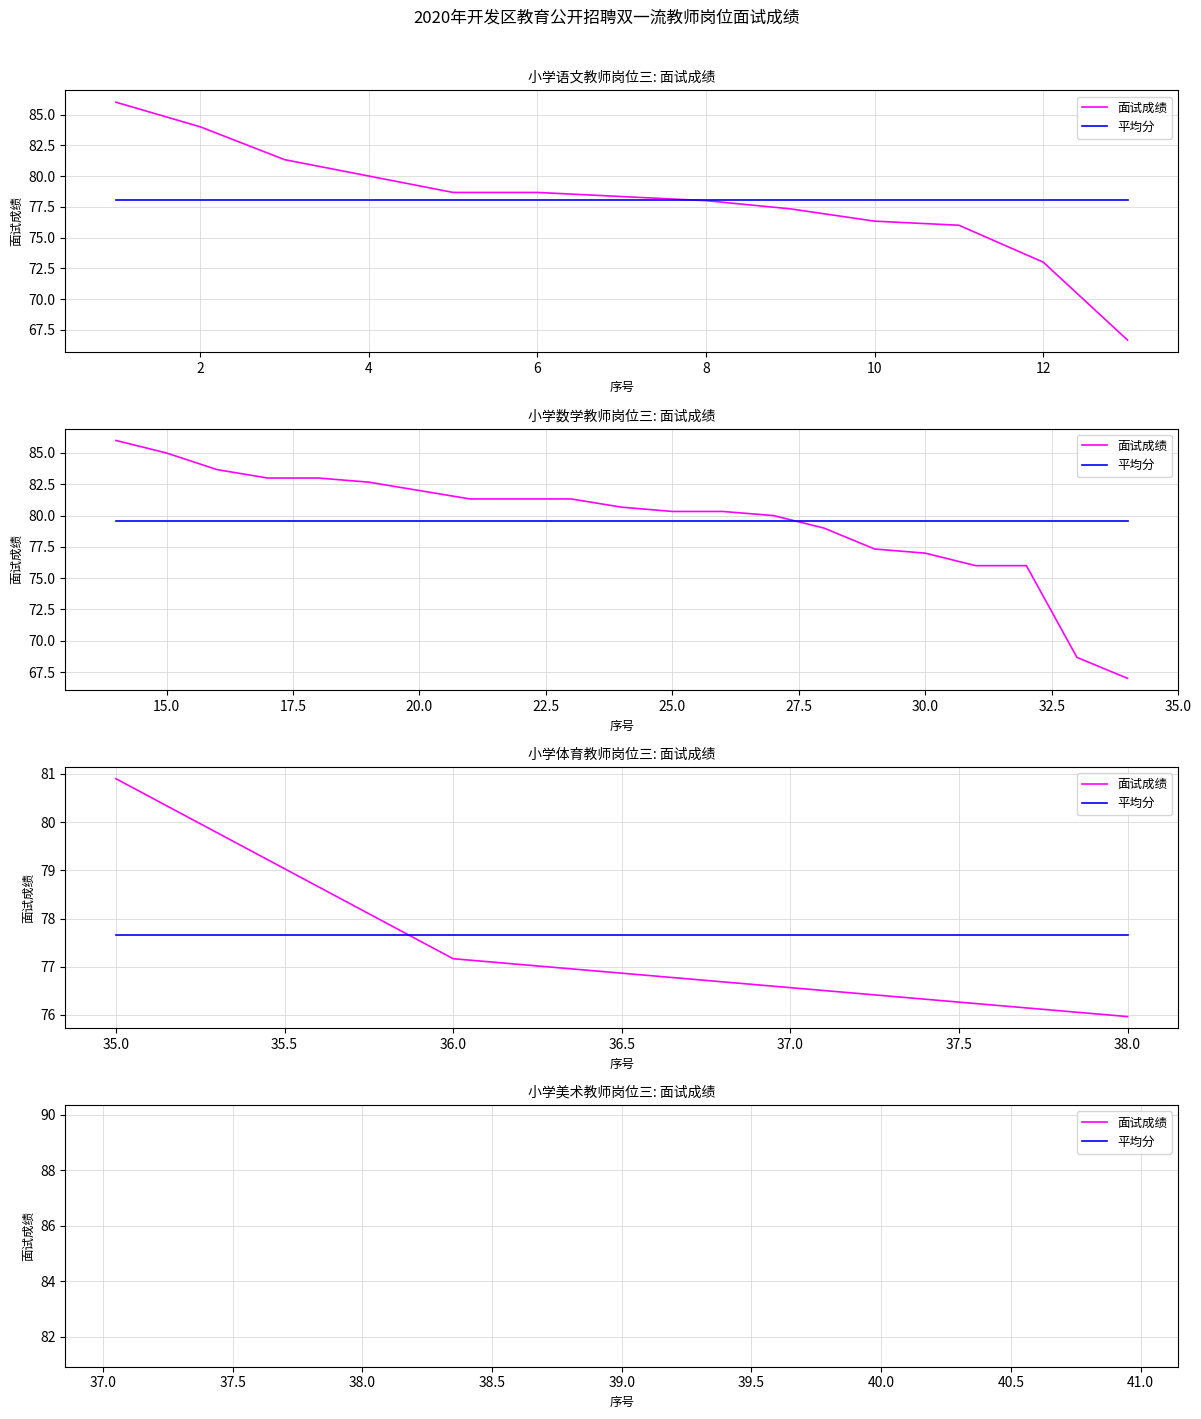

What is the sum of the 平均分 values at 0 and 2?

155.3